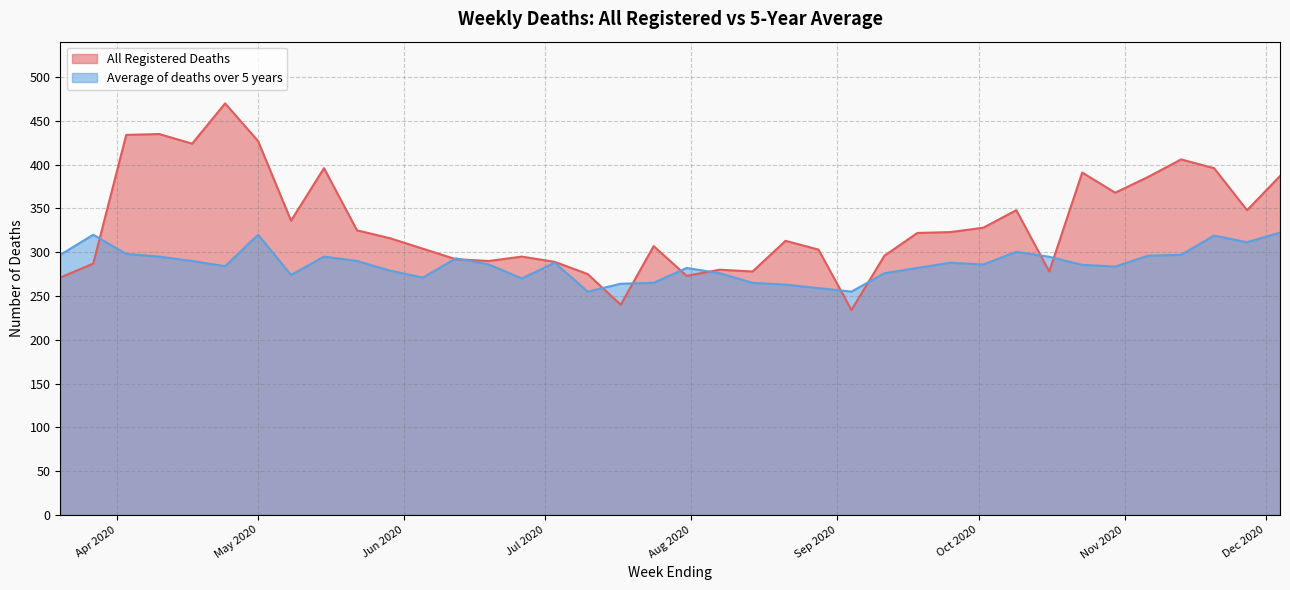

Reading left to right, transcribe all the data shown in this chart.

All Registered Deaths: 271.0	287.0	434.0	435.0	424.0	470.0	427.0	336.0	396.0	325.0	316.0	304.0	292.0	290.0	295.0	289.0	275.0	240.0	307.0	273.0	280.0	278.0	313.0	303.0	234.0	296.0	322.0	323.0	328.0	348.0	278.0	391.0	368.0	386.0	406.0	396.0	348.0	387.0
Average of deaths over 5 years: 297.0	320.0	298.0	295.0	290.0	284.0	320.0	274.0	295.0	290.0	279.0	271.0	293.0	286.0	270.0	288.0	255.0	264.0	265.0	282.0	276.0	265.0	263.0	259.0	255.0	276.0	282.0	288.0	286.0	300.4	294.8	285.6	283.6	296.0	297.0	319.0	311.4	322.4